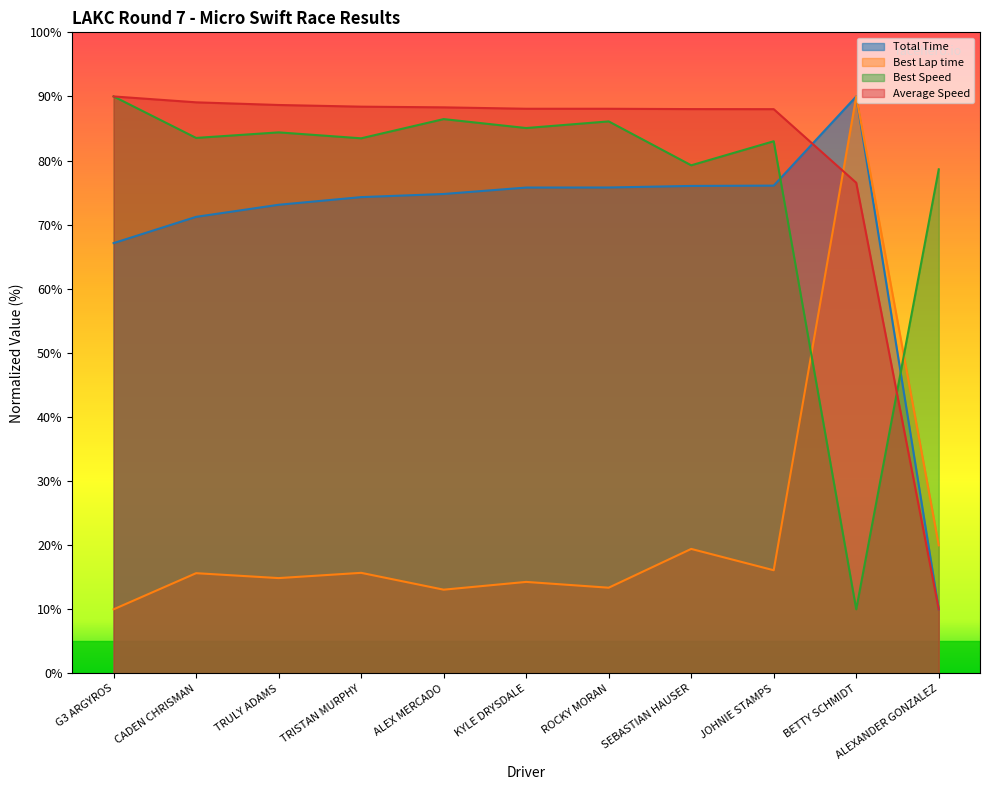

Where is Total Time nearest to the value 50?

G3 ARGYROS